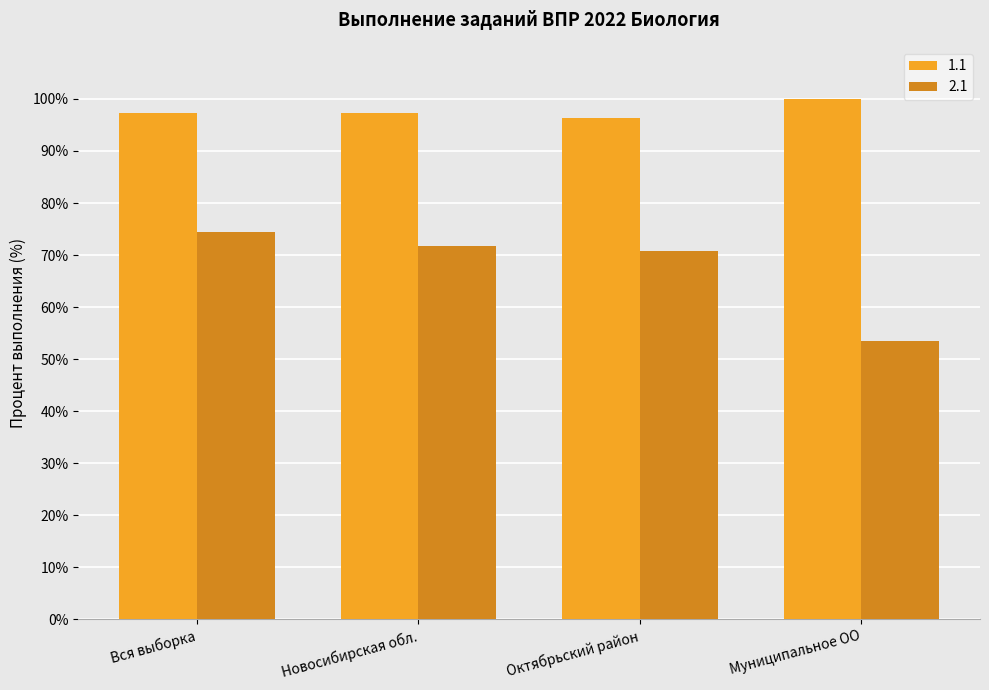

How many series are shown in this chart?

2